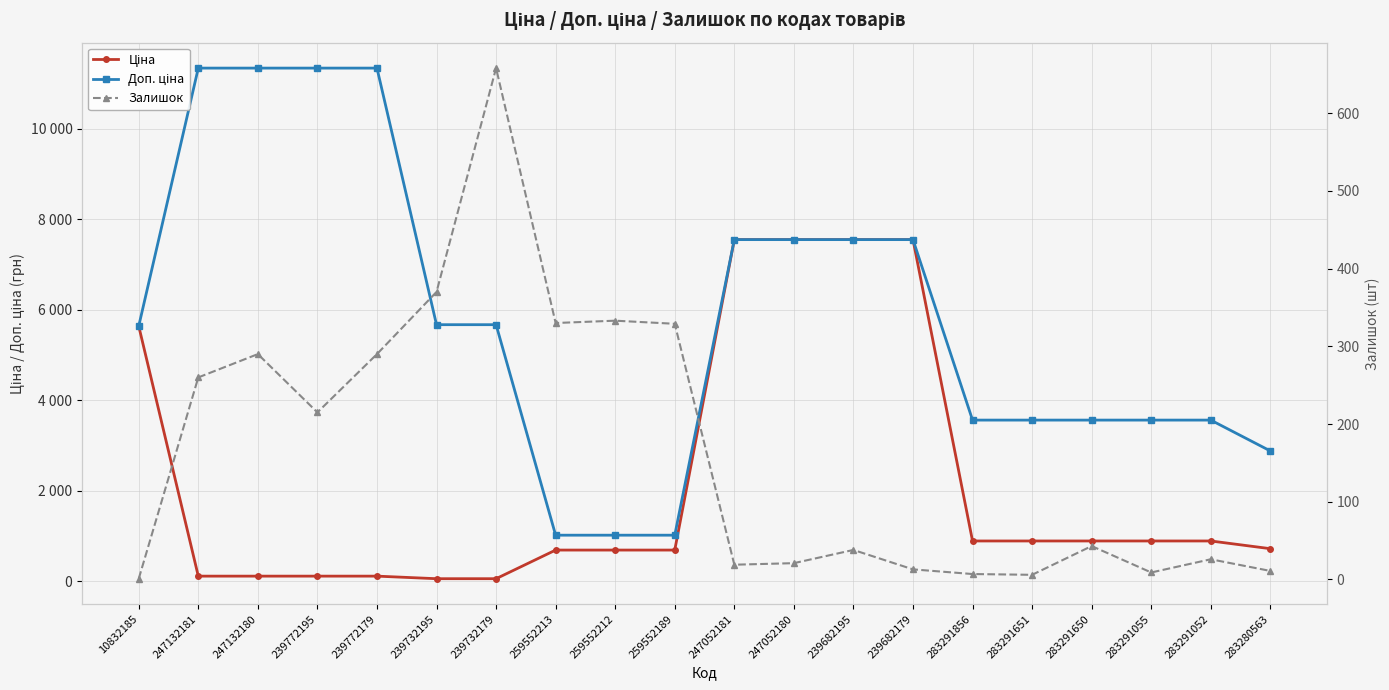

Between 247132180 and 239732179, which series saw the biggest shift?

Доп. ціна